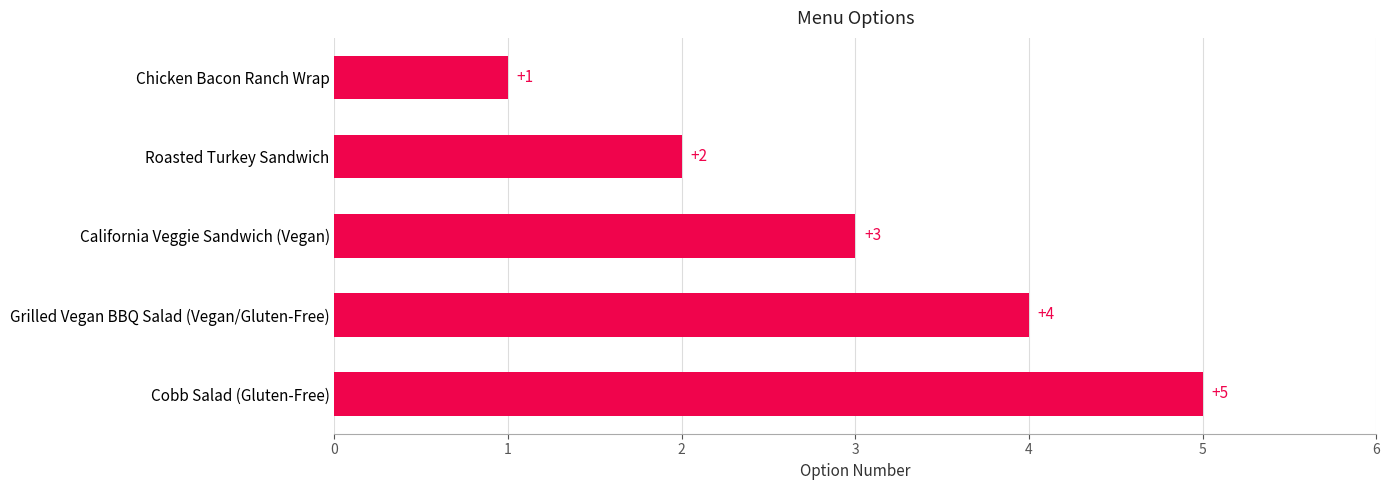

What is the sum of all values?

15